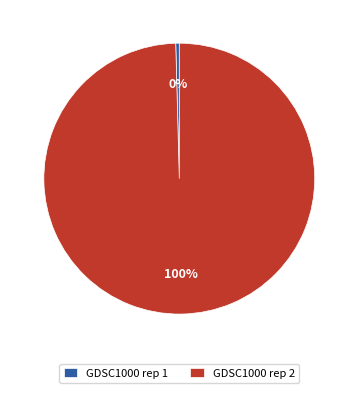

Rank the categories by value from lowest to highest.

GDSC1000 rep 1, GDSC1000 rep 2